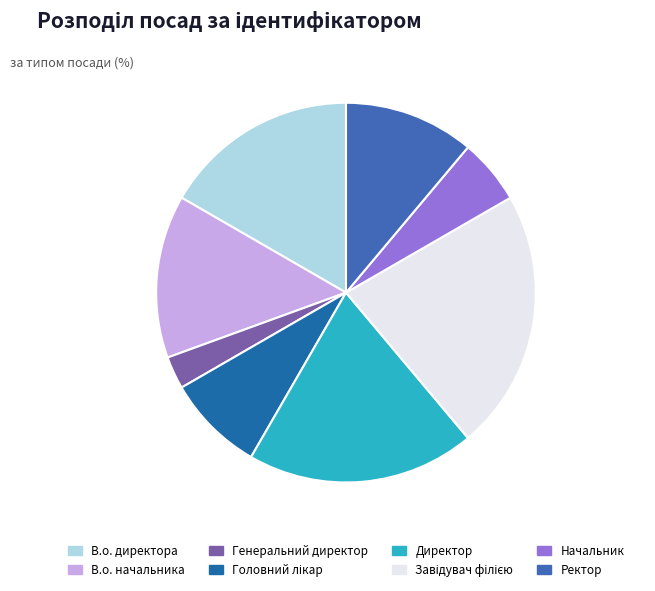

Is it true that Ректор is 1% of the pie?

False